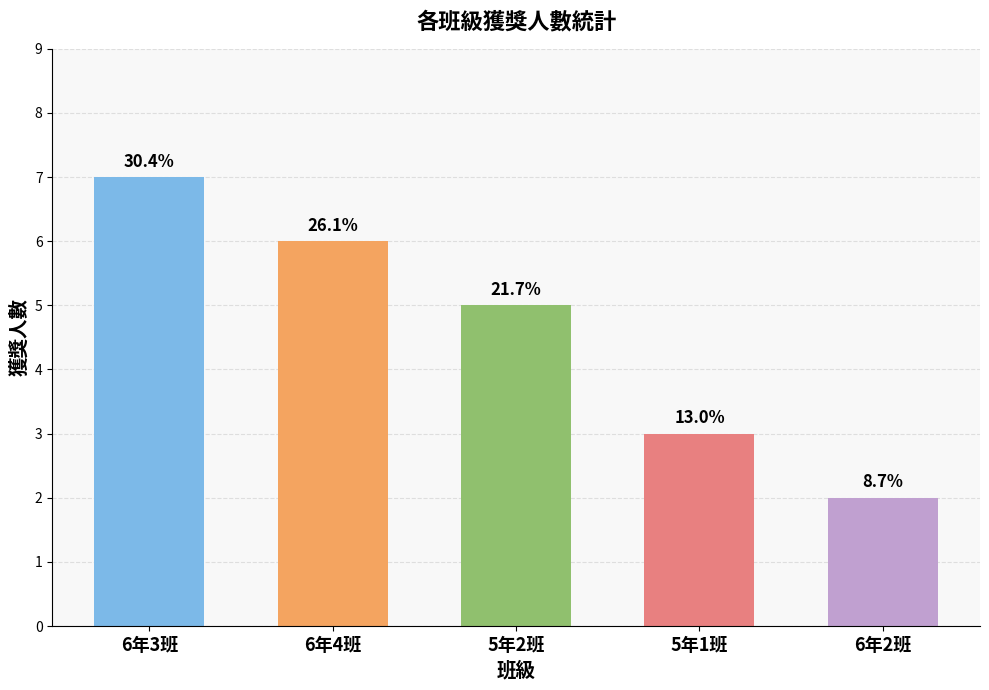

Does the chart contain any negative values?

No